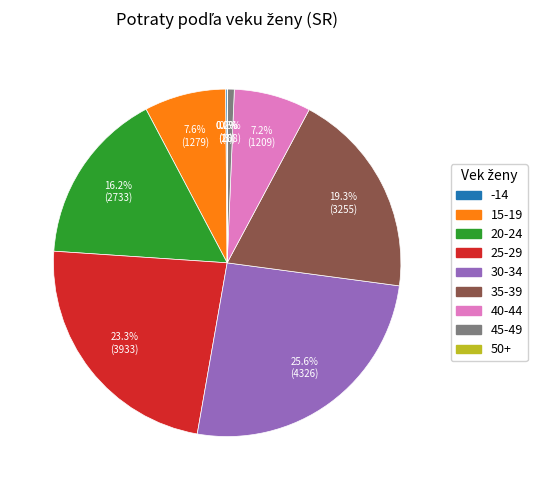

What is the ratio of the value at 30-34 to the value at 40-44?

3.6